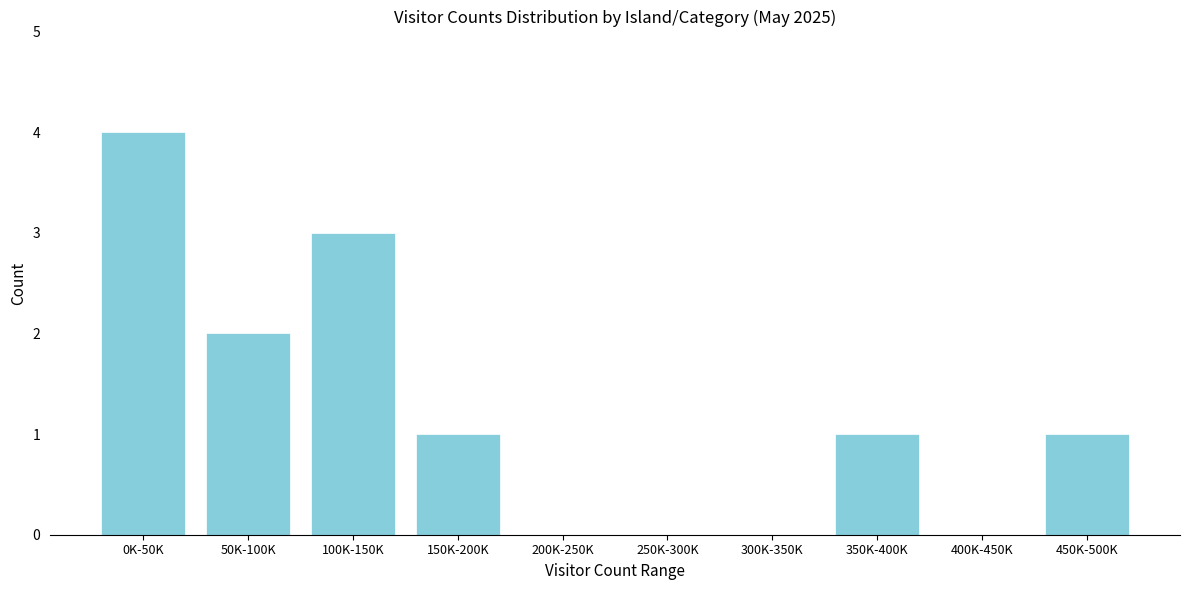

Reading left to right, extract all data points from this chart.

0K-50K=4	50K-100K=2	100K-150K=3	150K-200K=1	200K-250K=0	250K-300K=0	300K-350K=0	350K-400K=1	400K-450K=0	450K-500K=1